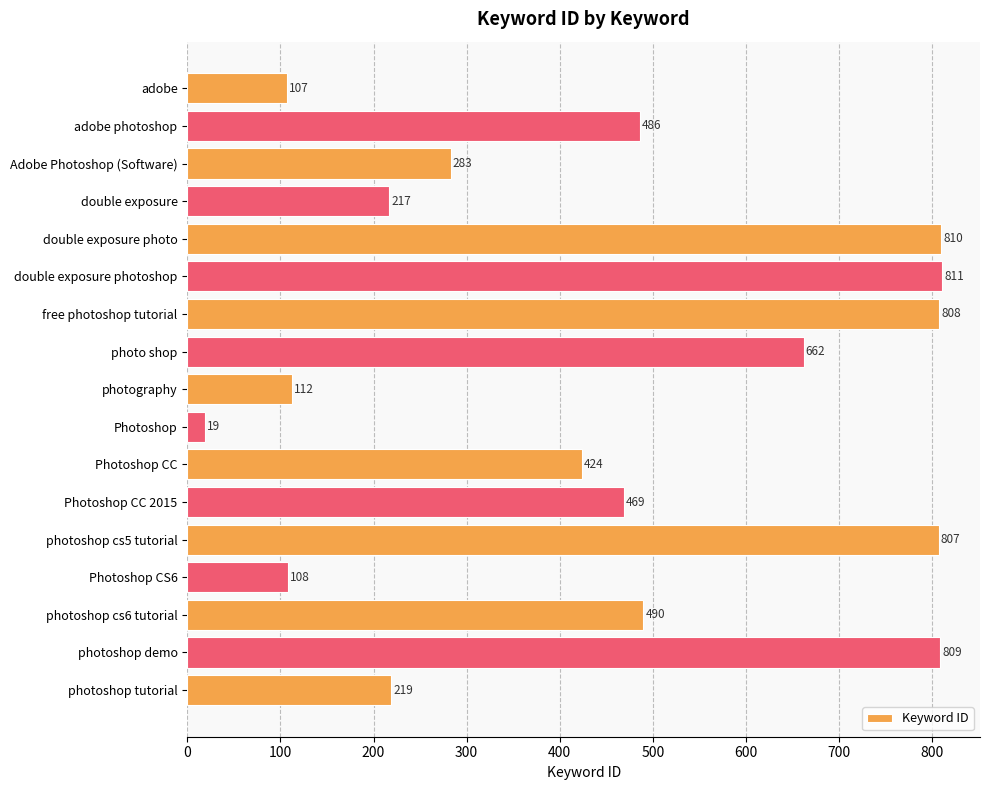

How many bars are there in total?

17